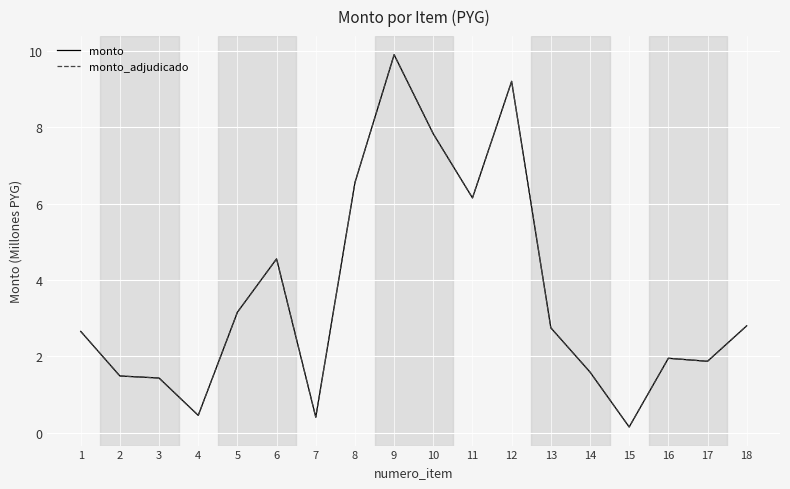

True or false: monto and monto_adjudicado cross at least once.

False